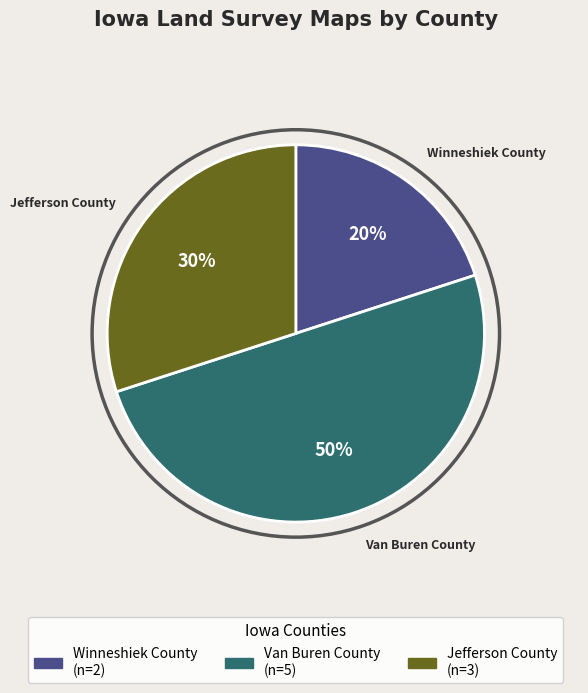

To the nearest percent, what is the average slice percentage?

33%